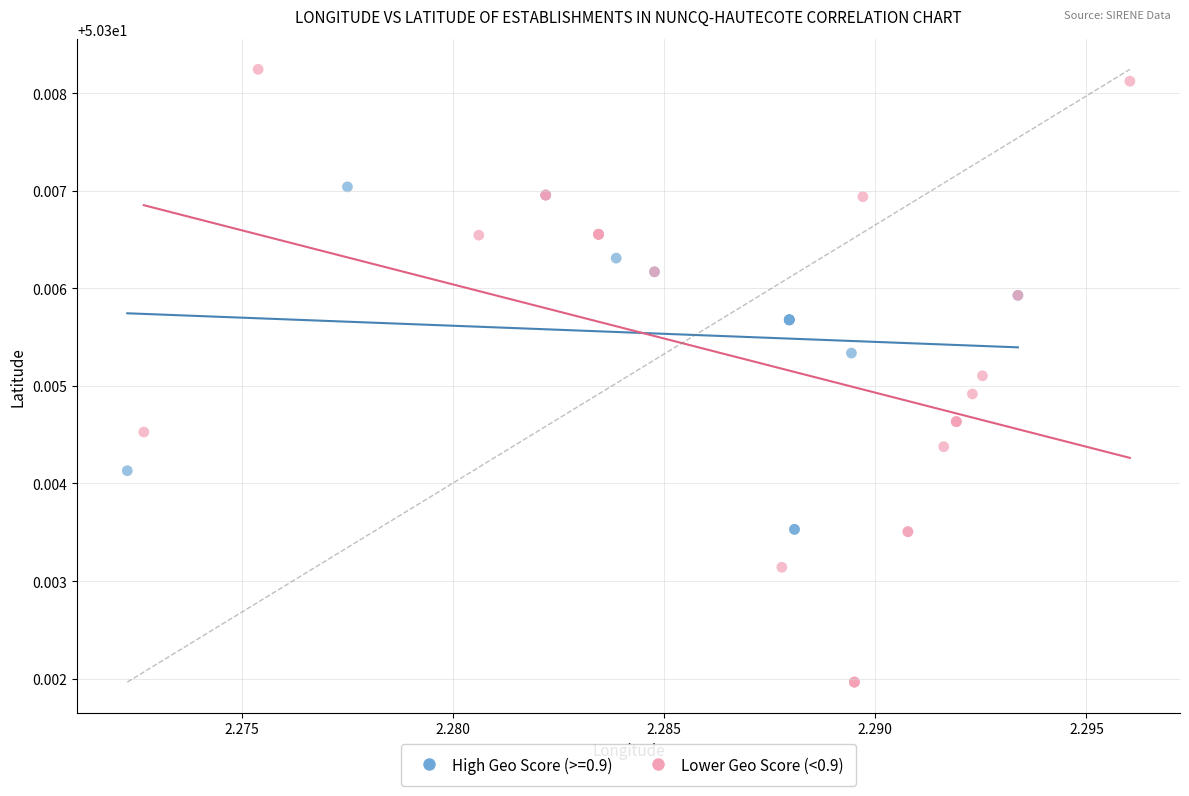

Which series reaches the maximum Y coordinate?

Lower Geo Score (<0.9)